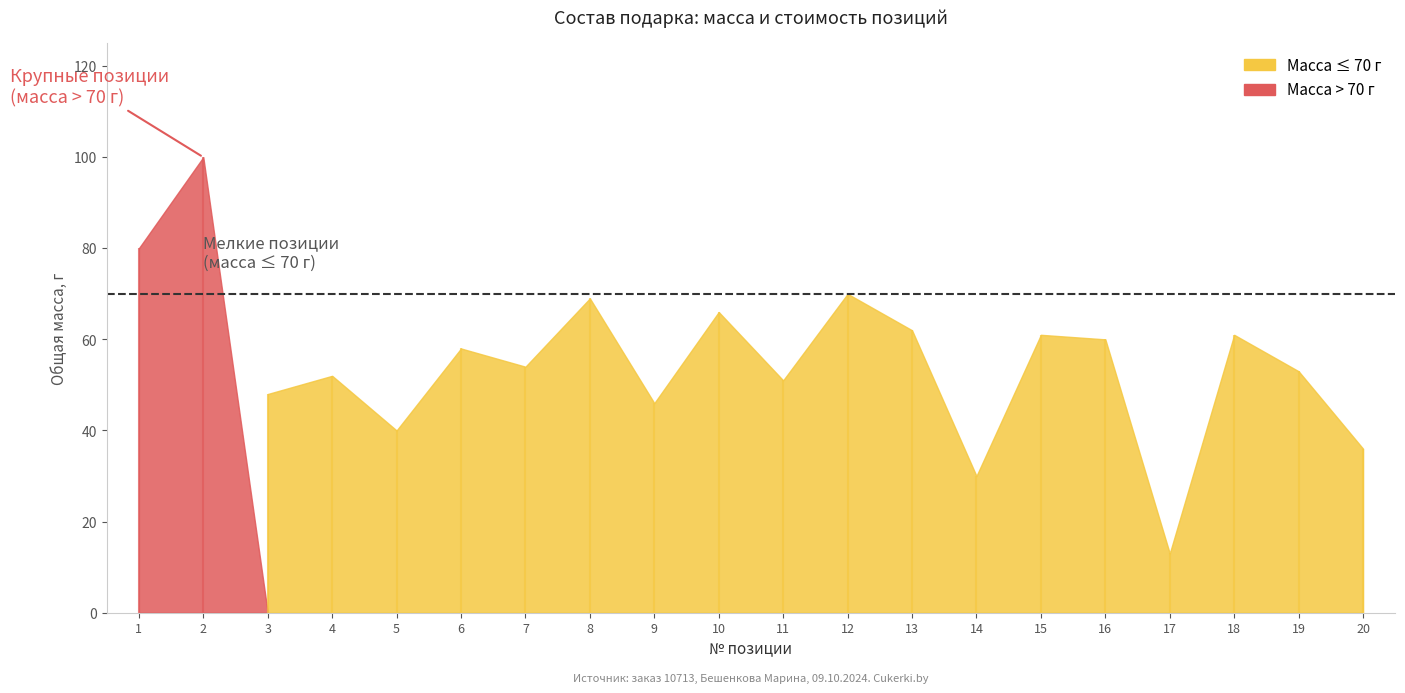

Where is Общая масса, г nearest to the value 56?

6